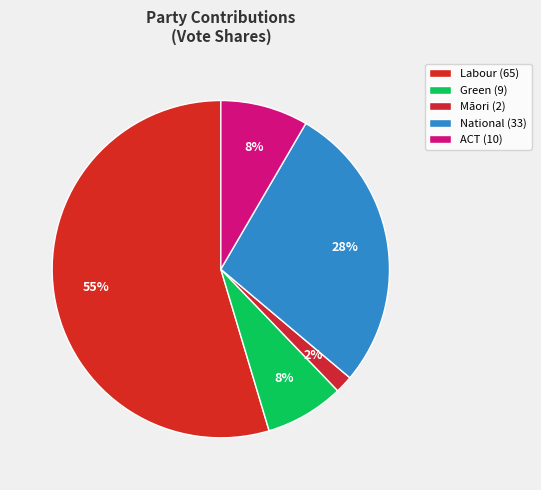

How many segments does this pie chart have?

5